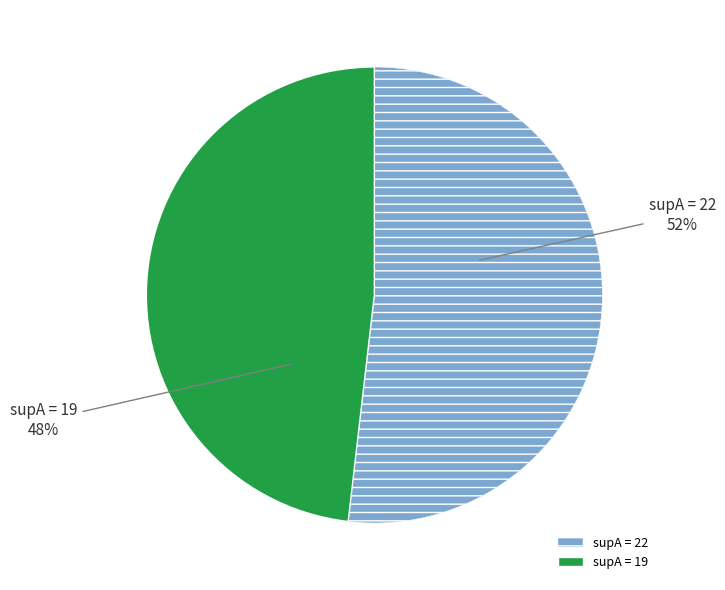

Is there any slice that represents more than half of the pie?

Yes